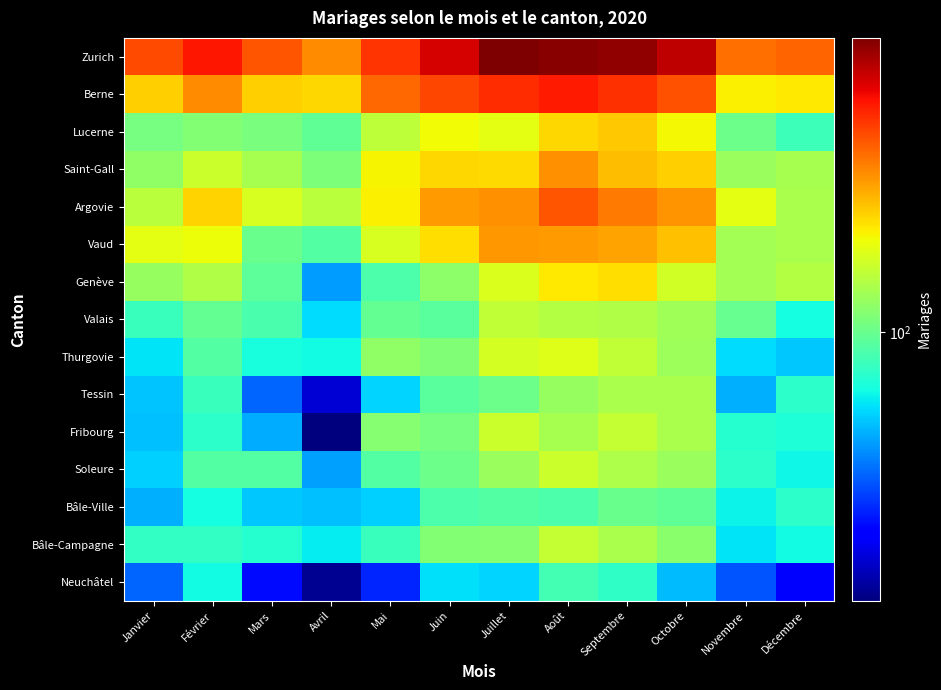

At how many categories does at least one series exceed 918?

1